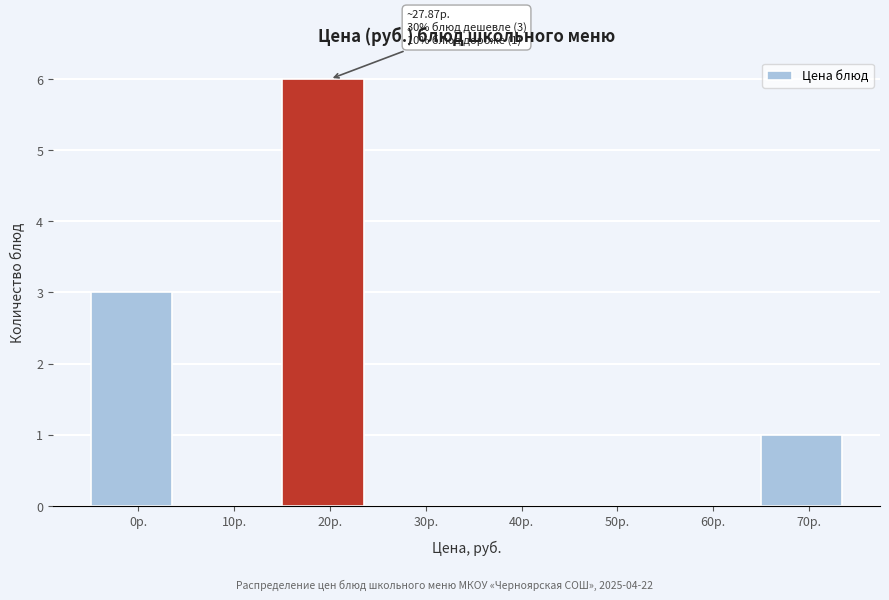

Reading right to left, extract all data points from this chart.

70р.=1	60р.=0	50р.=0	40р.=0	30р.=0	20р.=6	10р.=0	0р.=3